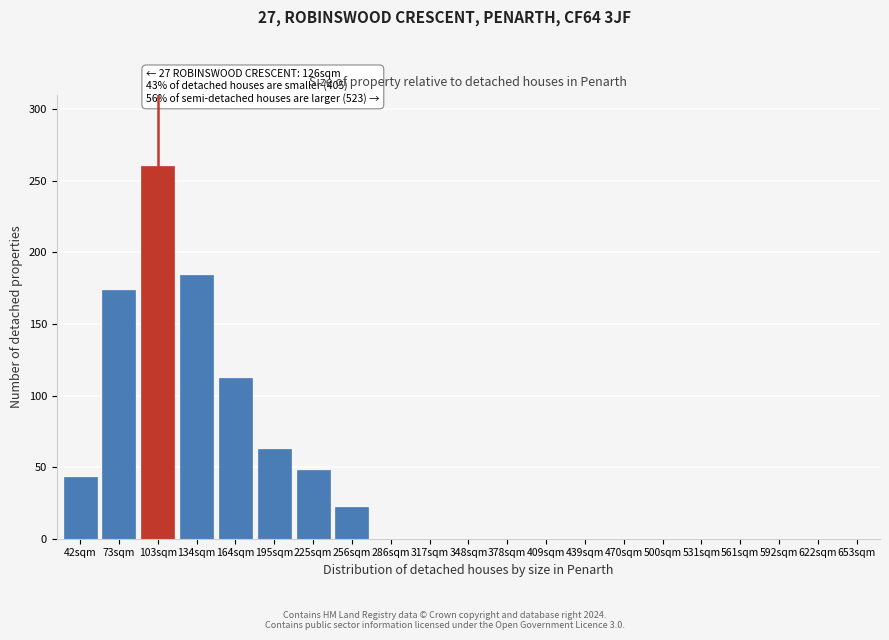

Reading right to left, list all the values displayed in this chart.

653sqm=0	622sqm=0	592sqm=0	561sqm=0	531sqm=0	500sqm=0	470sqm=0	439sqm=0	409sqm=0	378sqm=0	348sqm=0	317sqm=0	286sqm=0	256sqm=22	225sqm=48	195sqm=63	164sqm=112	134sqm=184	103sqm=260	73sqm=174	42sqm=43